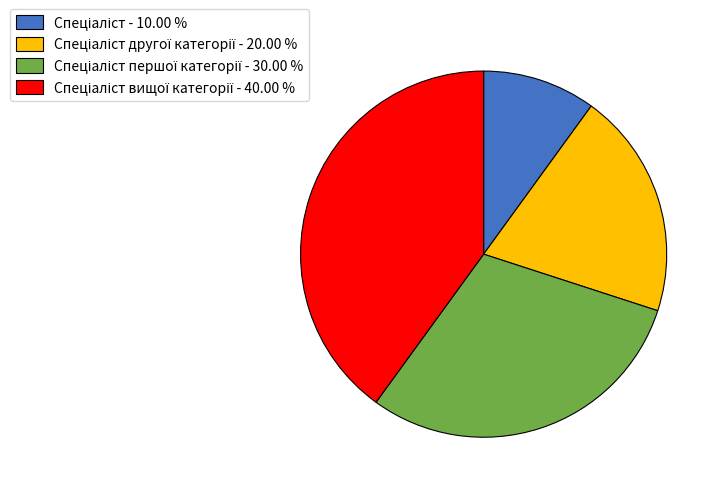

Does any single category account for the majority?

No